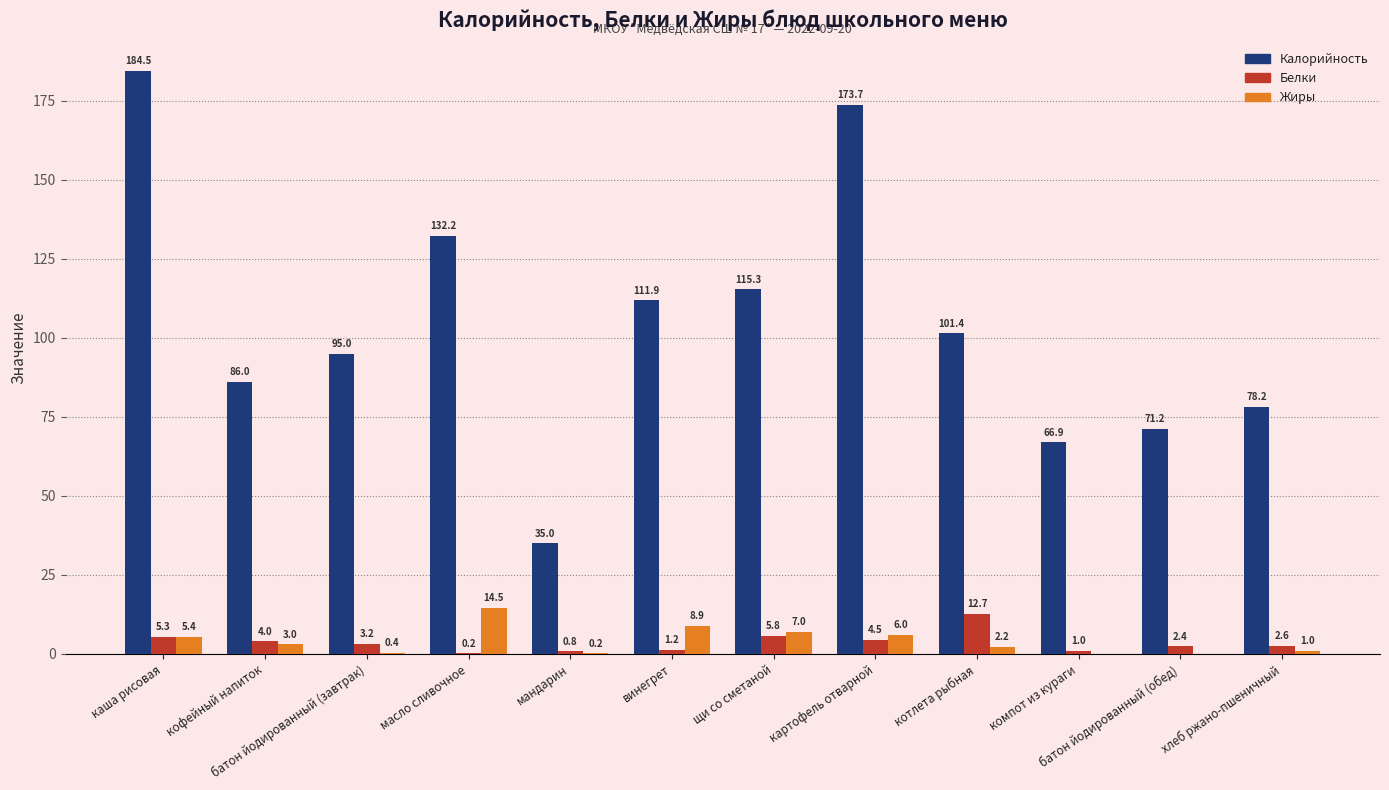

Does the chart contain stacked bars?

No